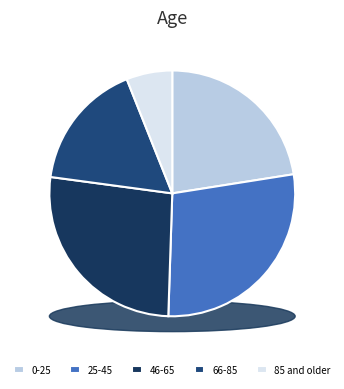

The pct35 slice represents 22% of the pie. True or false?

False